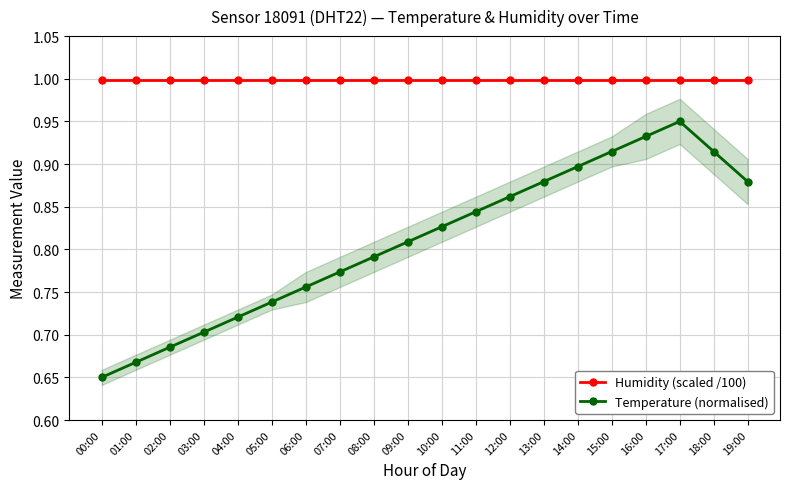

What is the spread (max minus min) of values at 10:00?

0.2